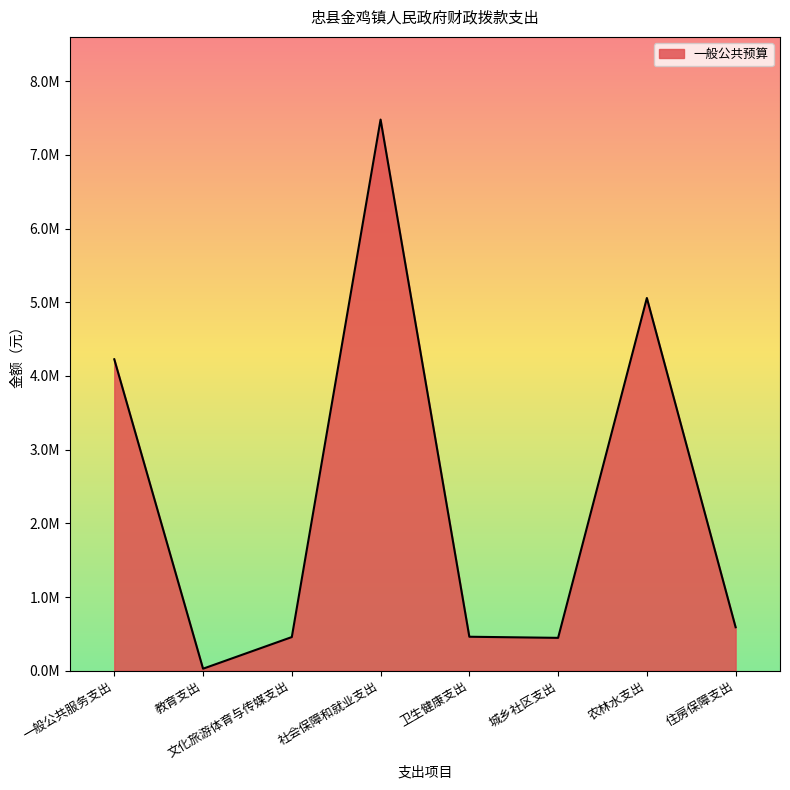

The value at 一般公共服务支出 is 4225754. True or false?

True